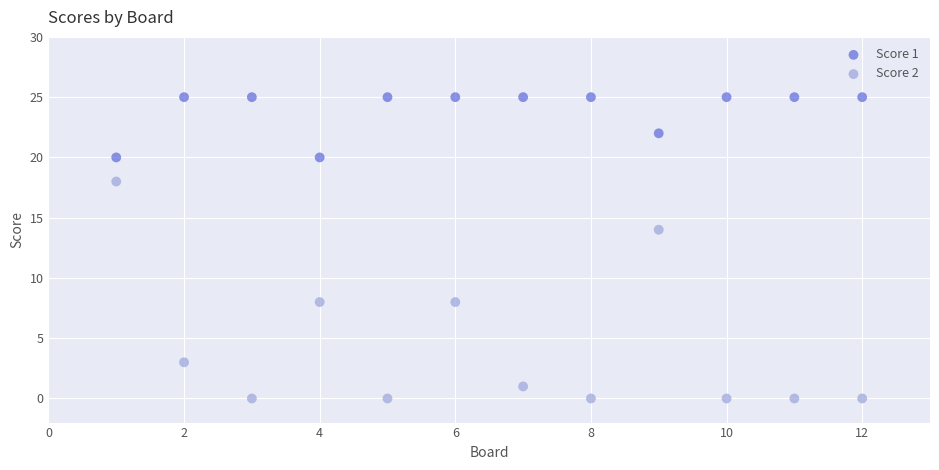

Which series reaches the maximum Y coordinate?

Score 1